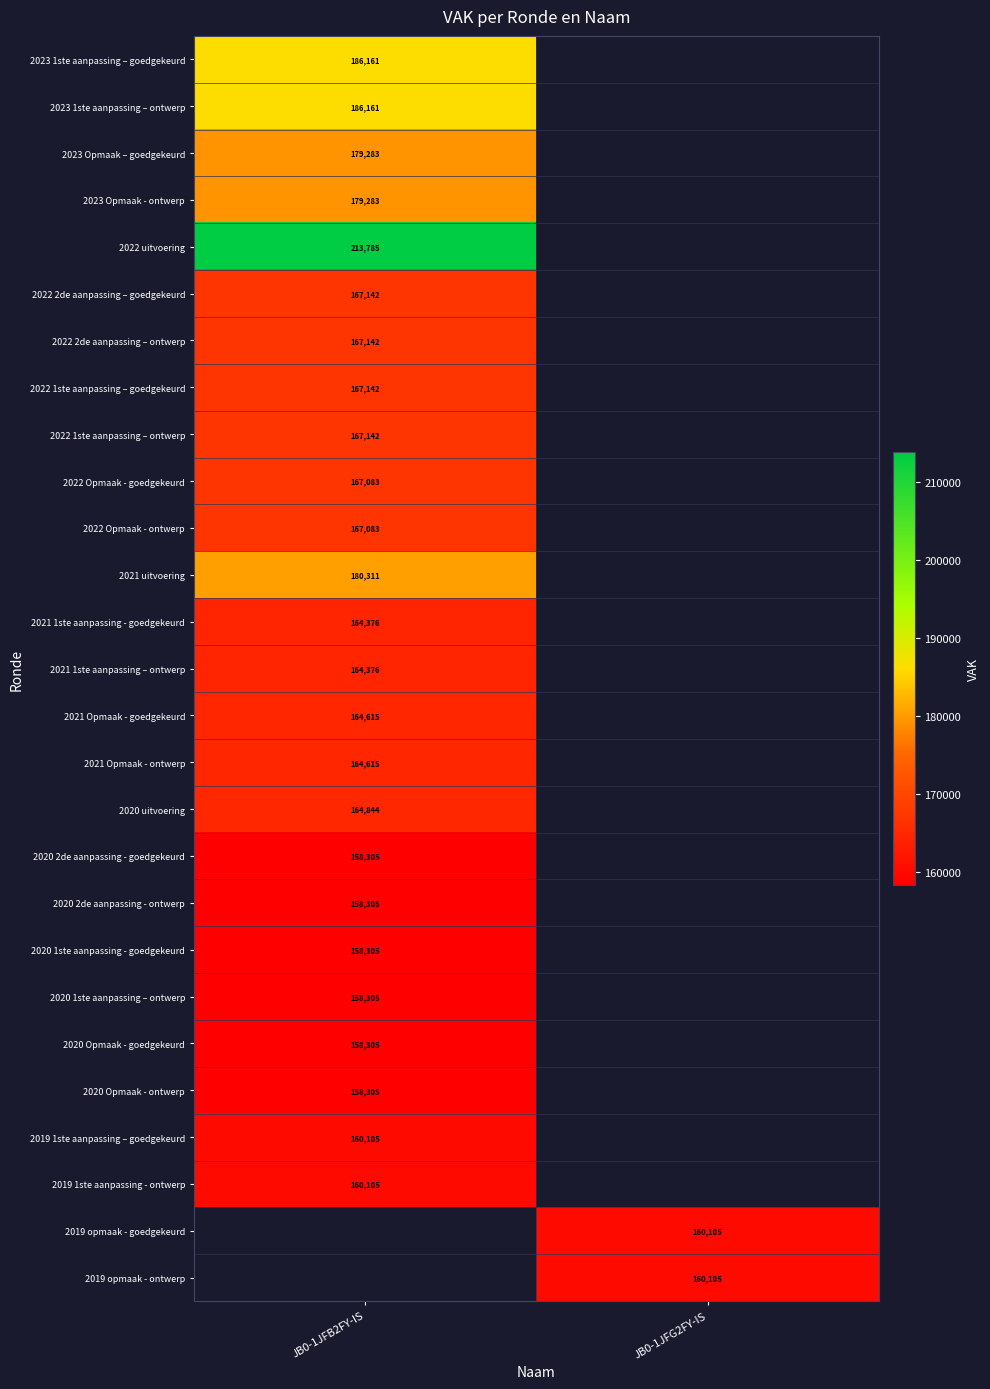

True or false: 2021 uitvoering has a value of 108595.8 at JB0-1JFB2FY-IS.

False